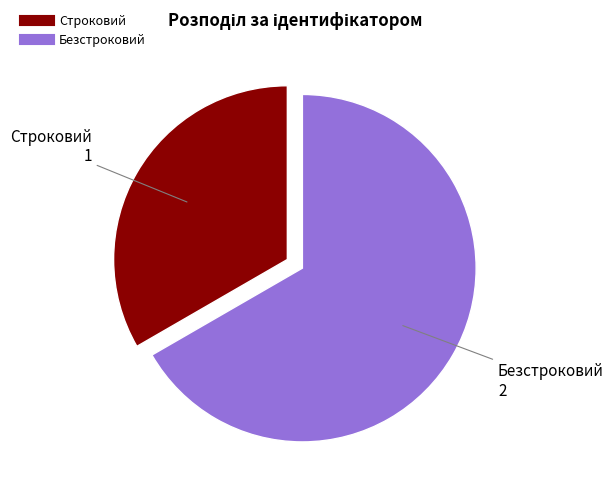

The Безстроковий slice represents 56% of the pie. True or false?

False